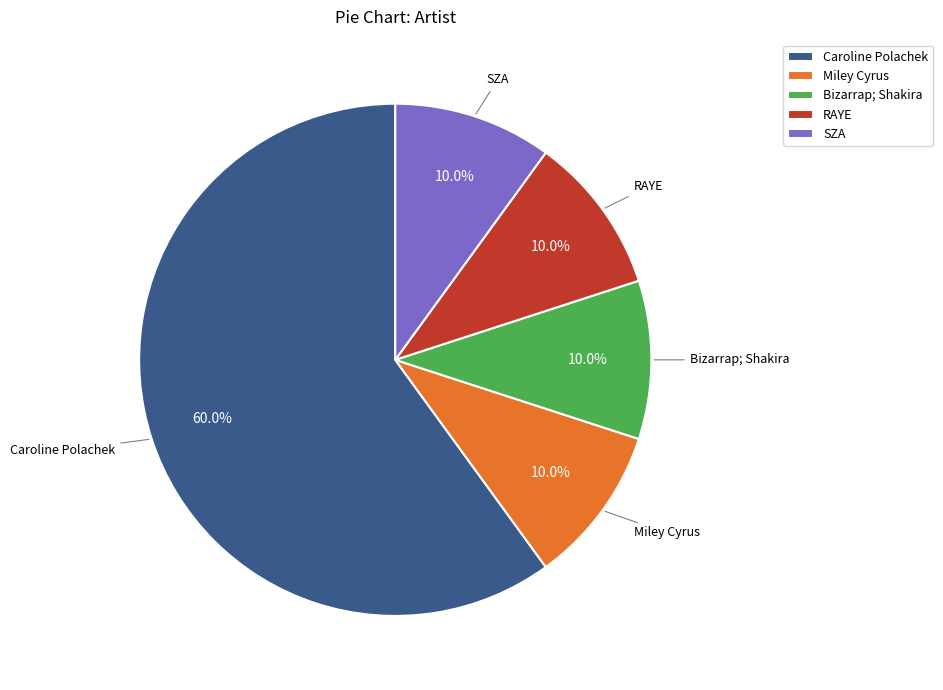

Is the sum of Caroline Polachek and Bizarrap; Shakira greater than half?

Yes